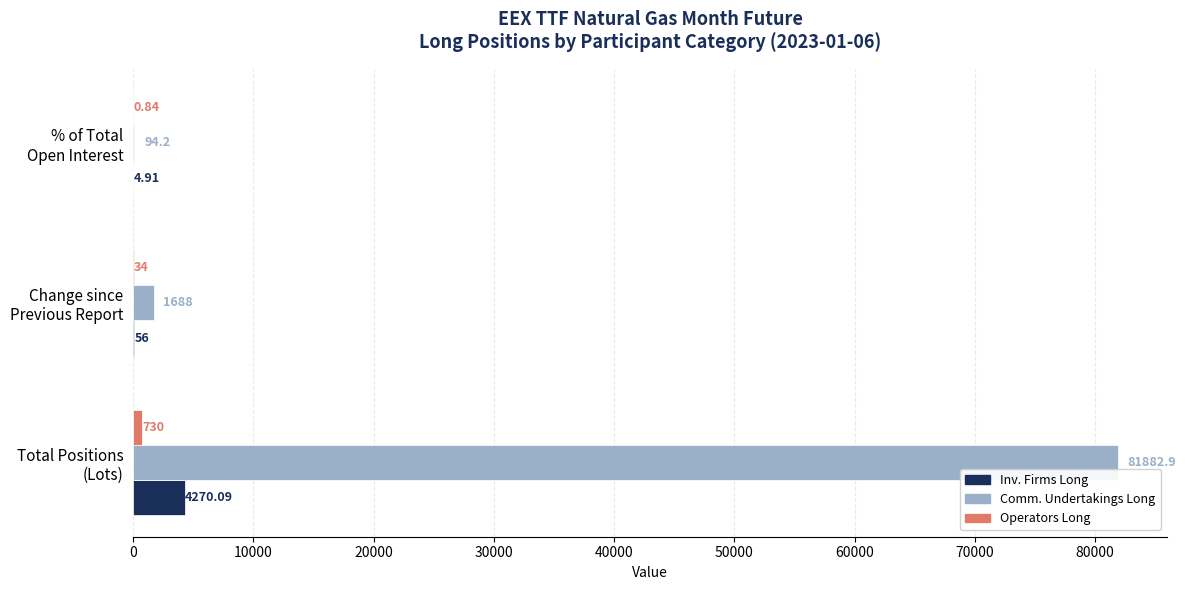

How many categories are shown in the chart?

3